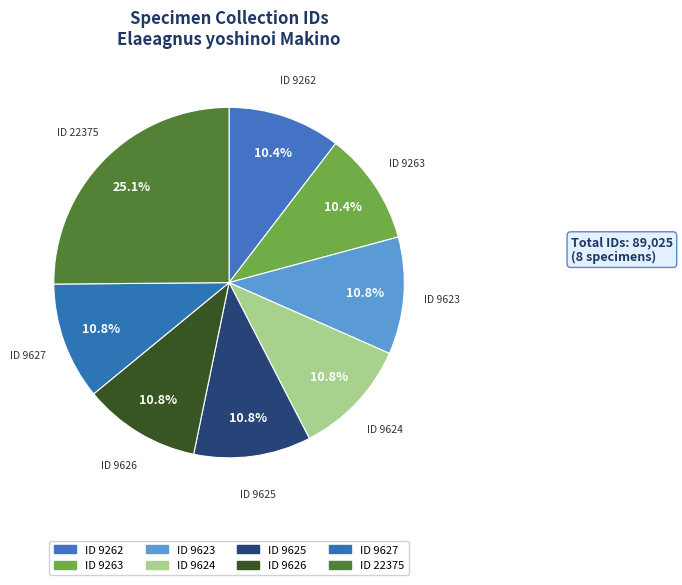

Is there any slice that represents more than half of the pie?

No